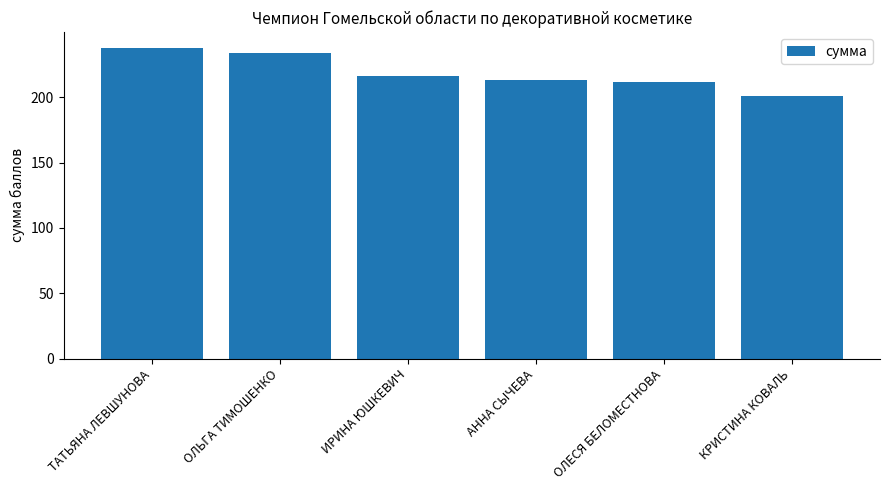

What position from the left is ОЛЬГА ТИМОШЕНКО?

2